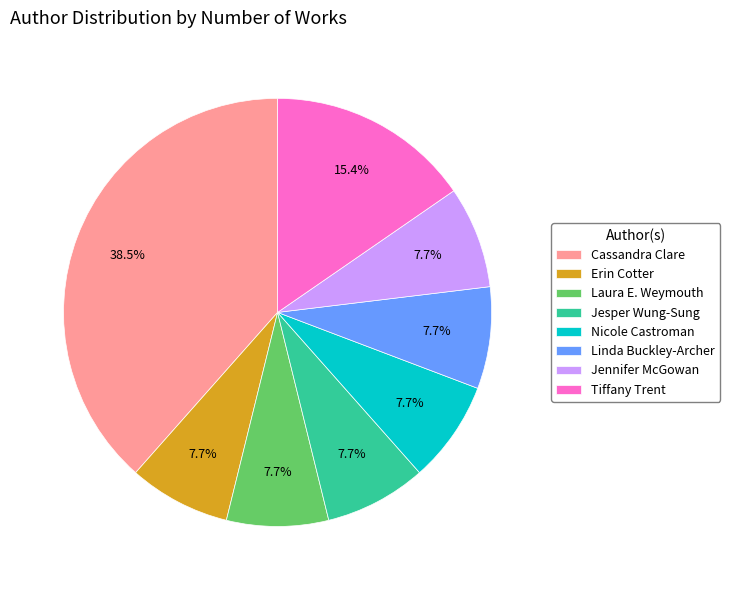

What is the total percentage of Erin Cotter and Jennifer McGowan?

15.4%